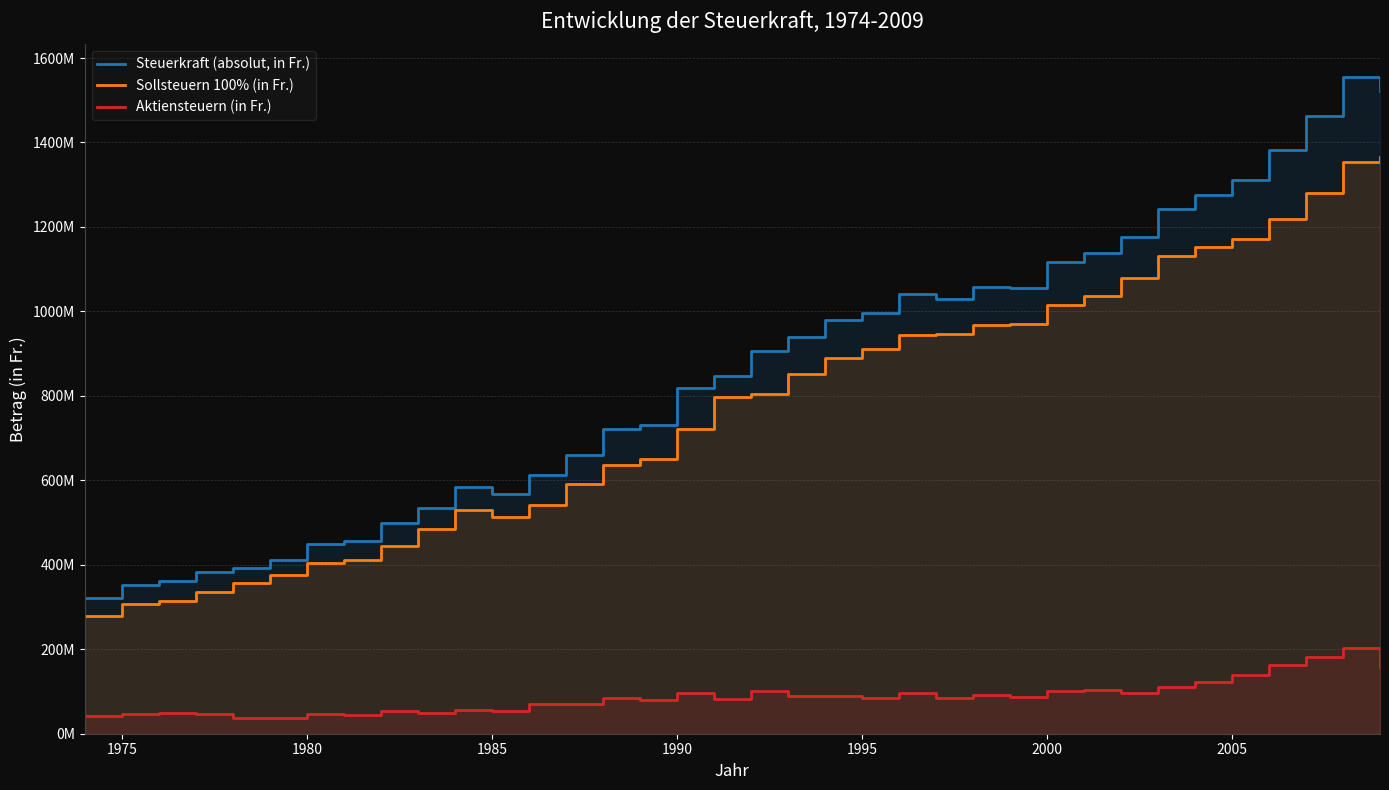

The Steuerkraft (absolut, in Fr.) series shows 536765190 at 22. True or false?

False